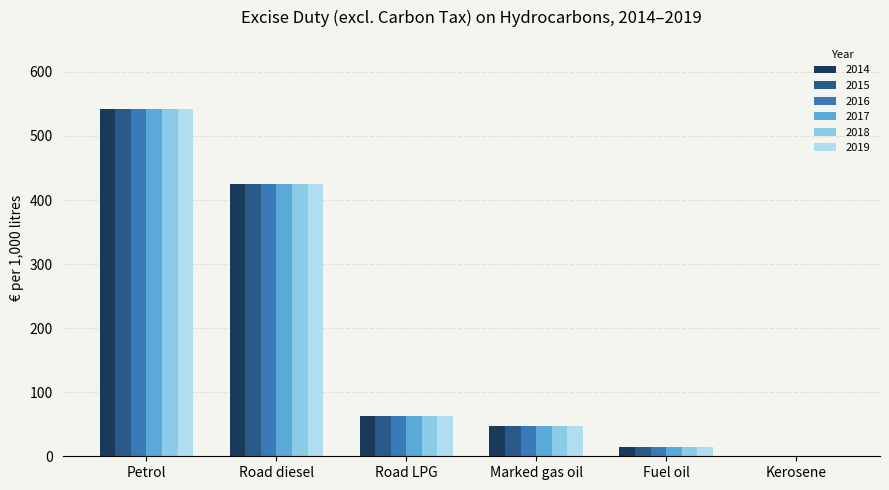

How many distinct data groups are displayed?

6